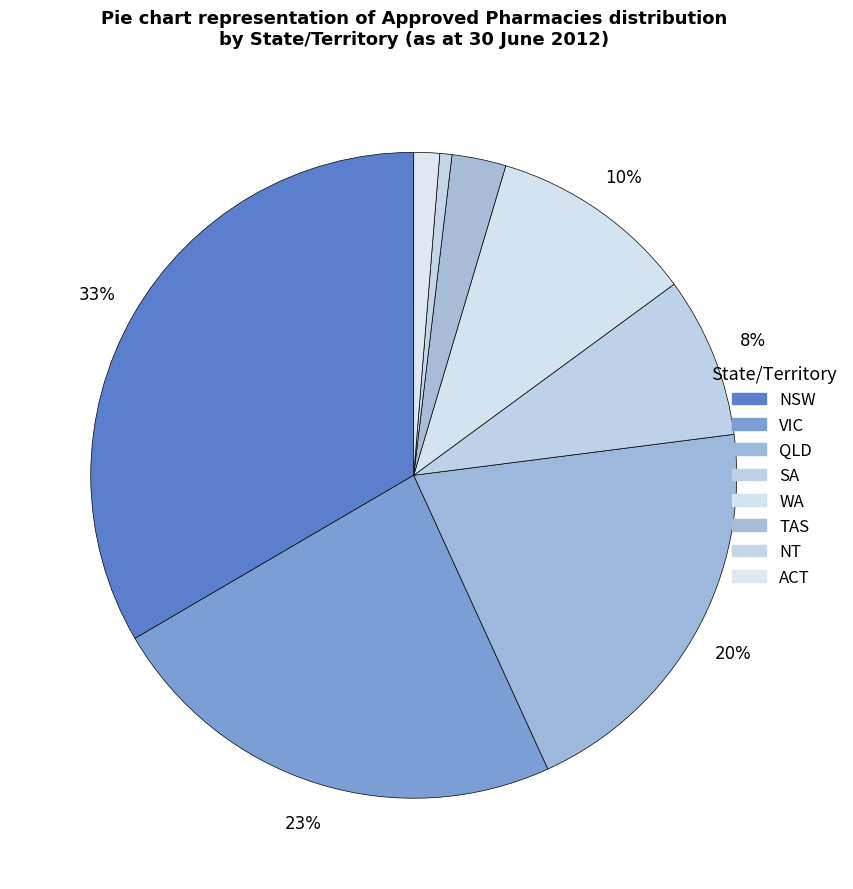

To the nearest percent, what percentage of the pie is TAS?

3%